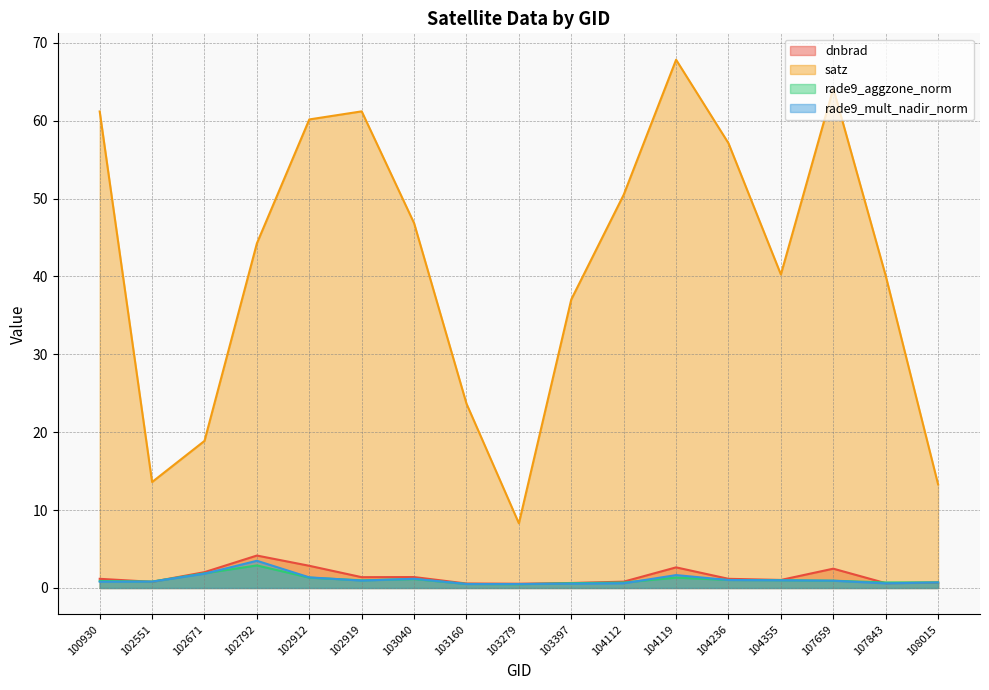

True or false: dnbrad and satz intersect in this chart.

False